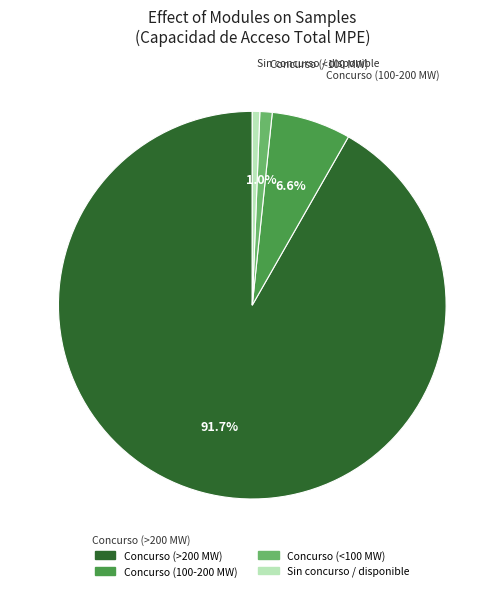

Is there a majority slice in this chart?

Yes